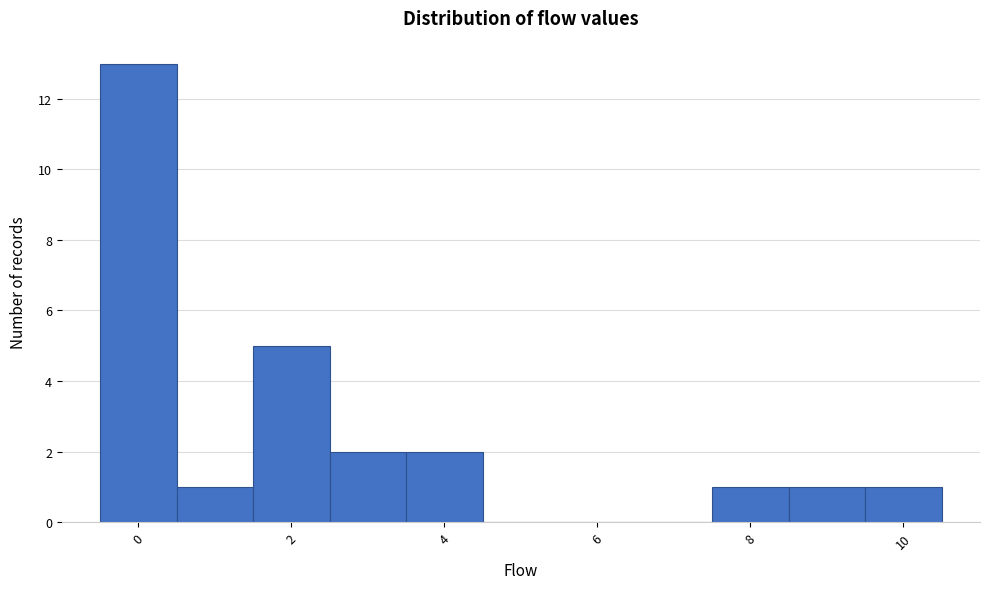

Over which range of the x-axis is the bar tallest?

-0.5 to 0.5